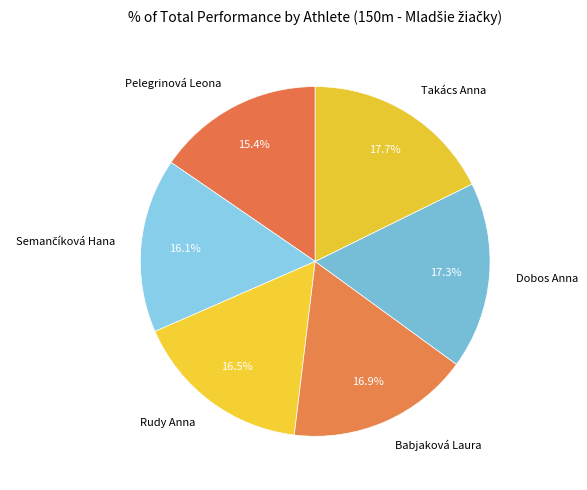

What portion of the pie excludes Rudy Anna?

83.5%